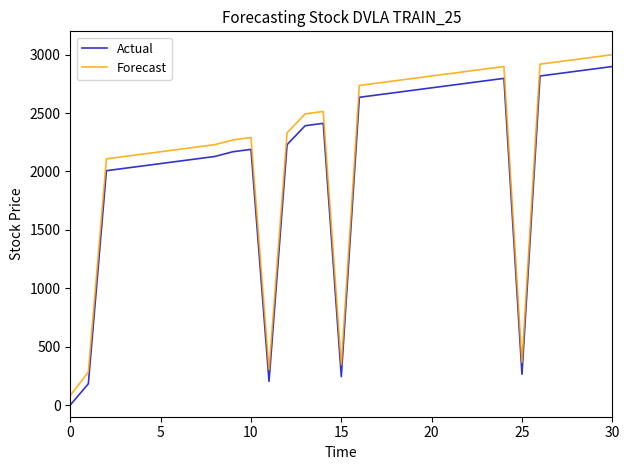

True or false: Forecast and Actual cross at least once.

False